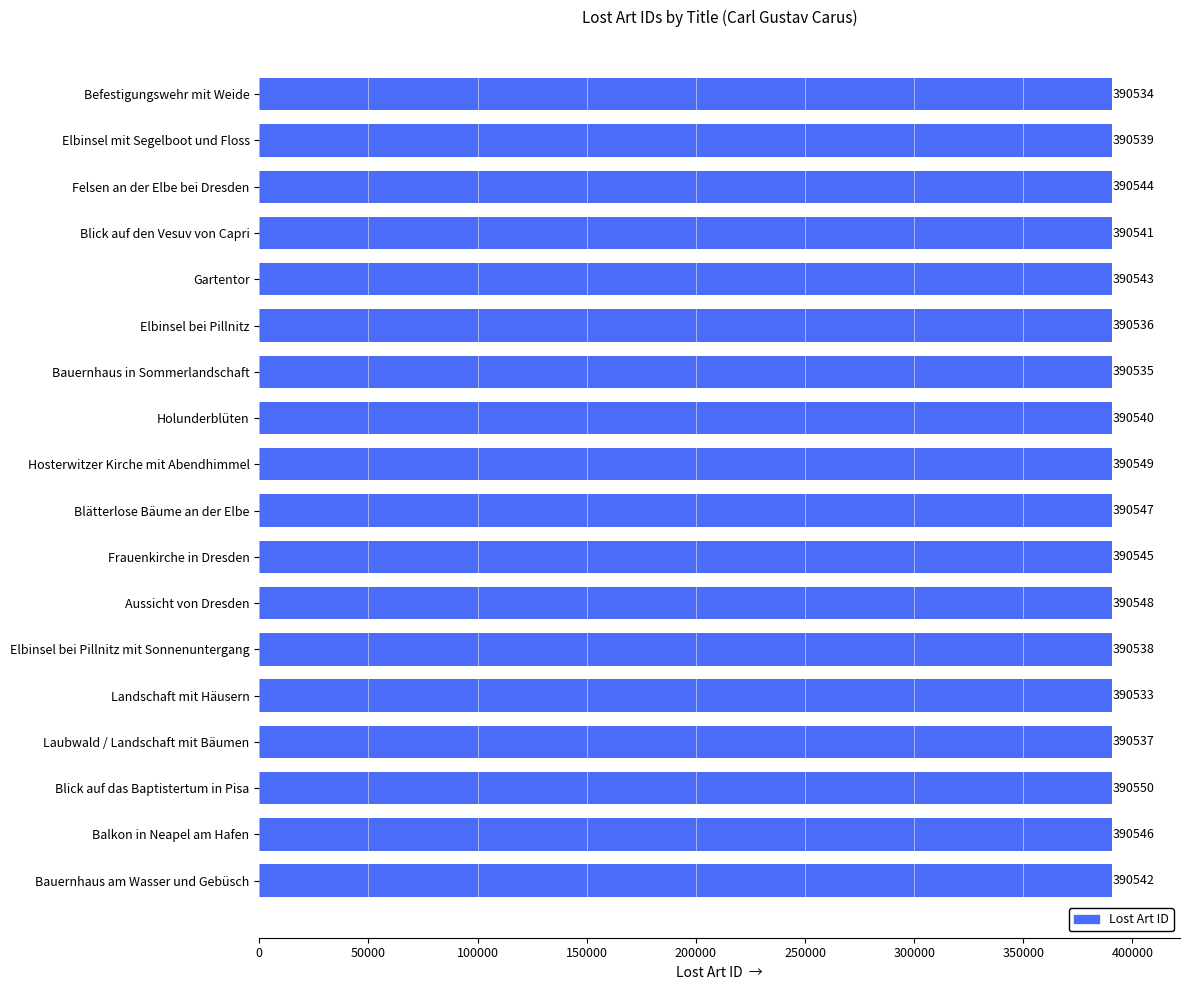

What is the sum of all values?

7029747